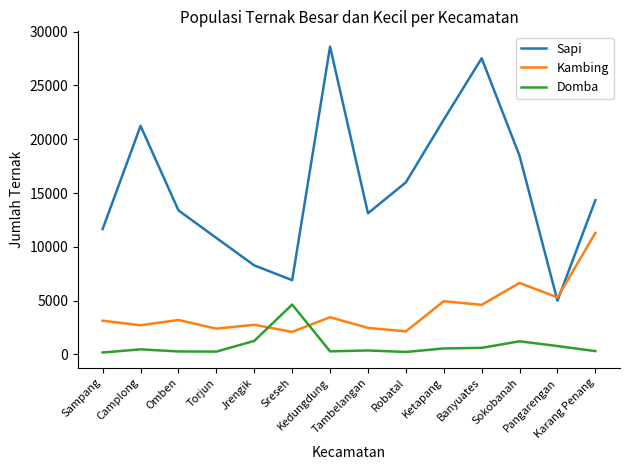

What is the maximum value for Kambing?

11295